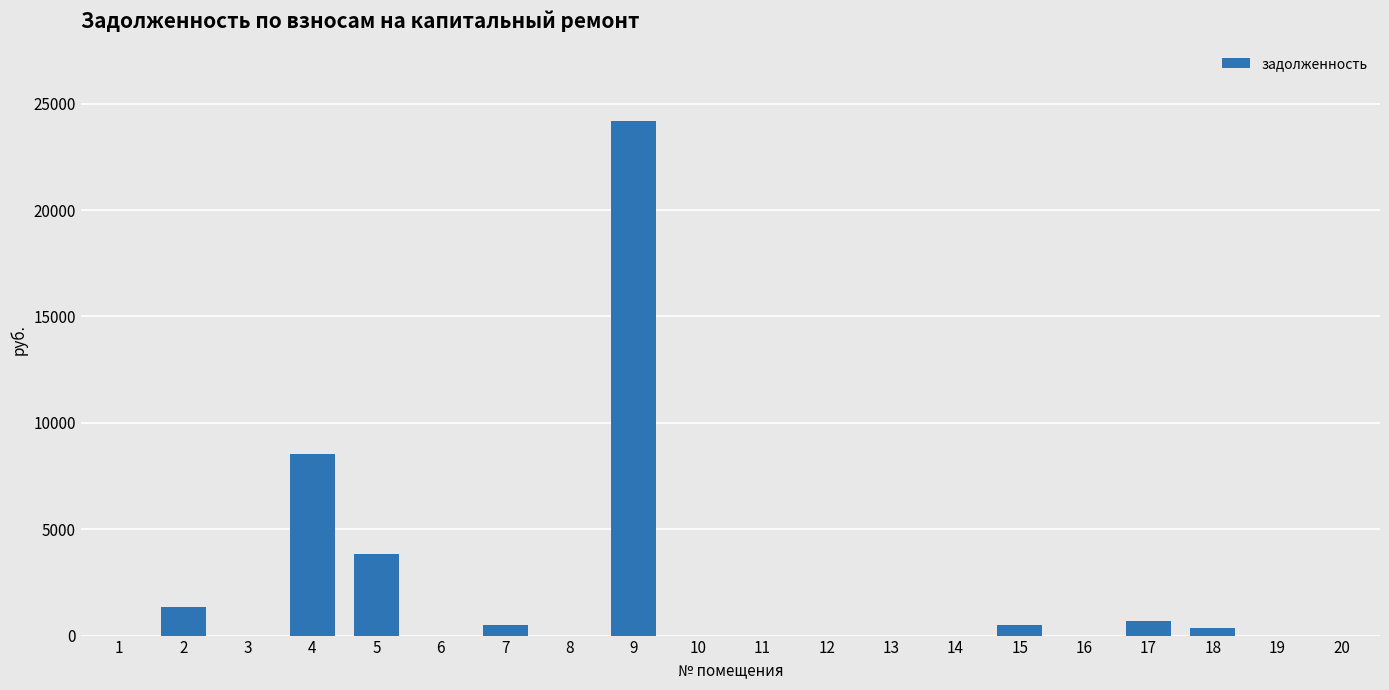

What is the maximum value shown in the chart?

24174.4